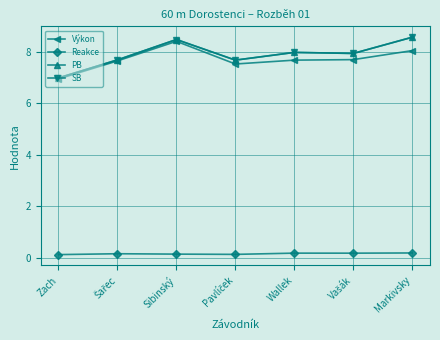

What is the minimum value shown in the chart?

0.1